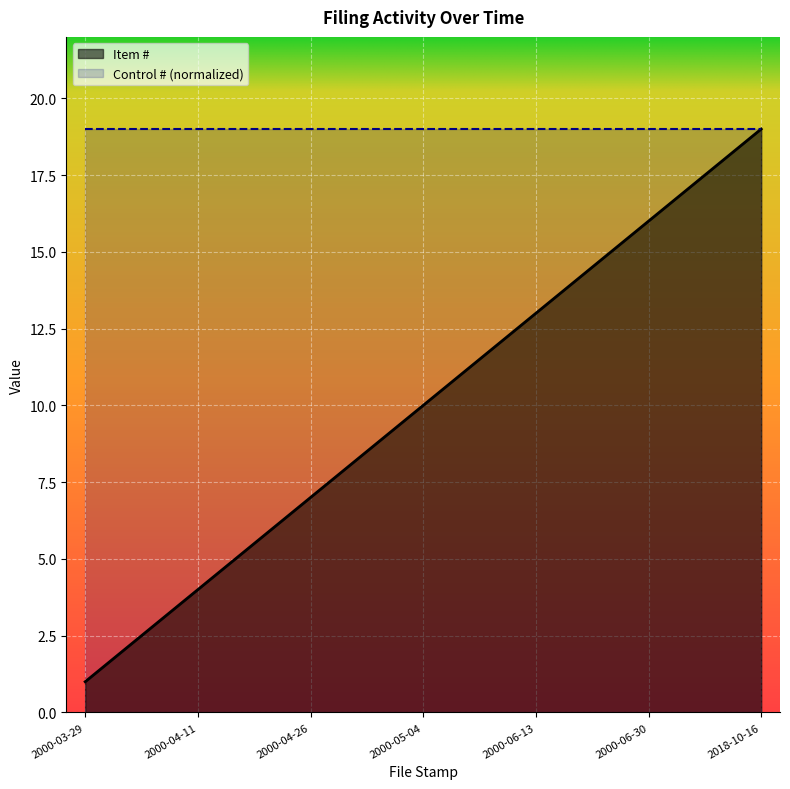

What is the minimum value for Control # (normalized)?

19